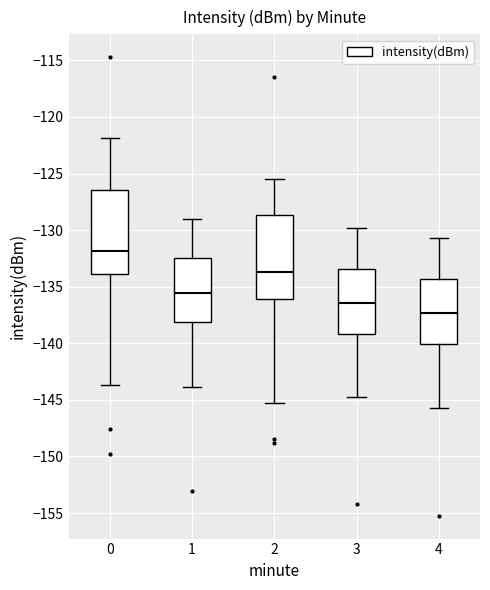

Where is the upper edge of the box at x = 4 on the y-axis? The values are not printed on the chart, so give them approximately, as read against the axis.

-134.5